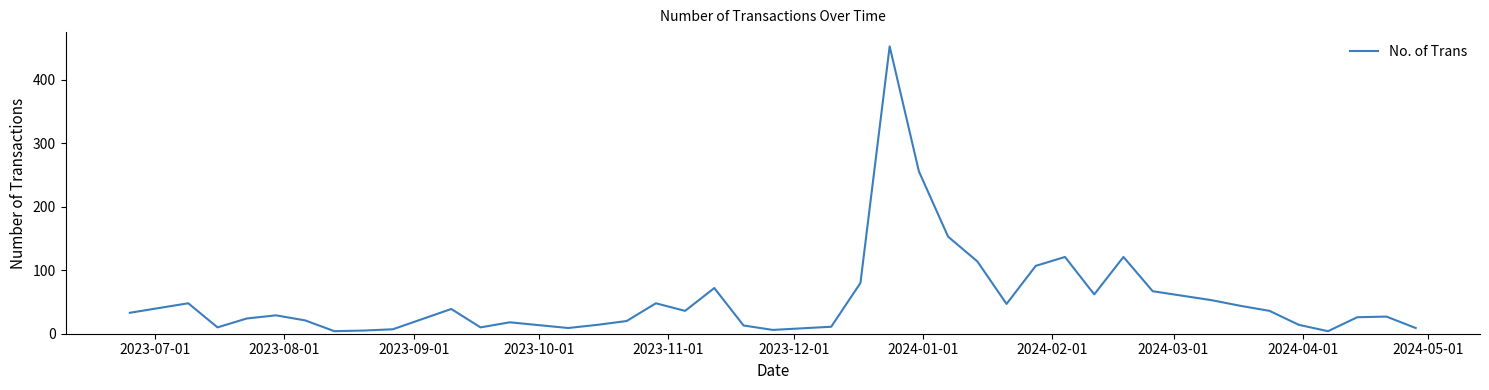

What is the difference between the maximum and minimum values?

449